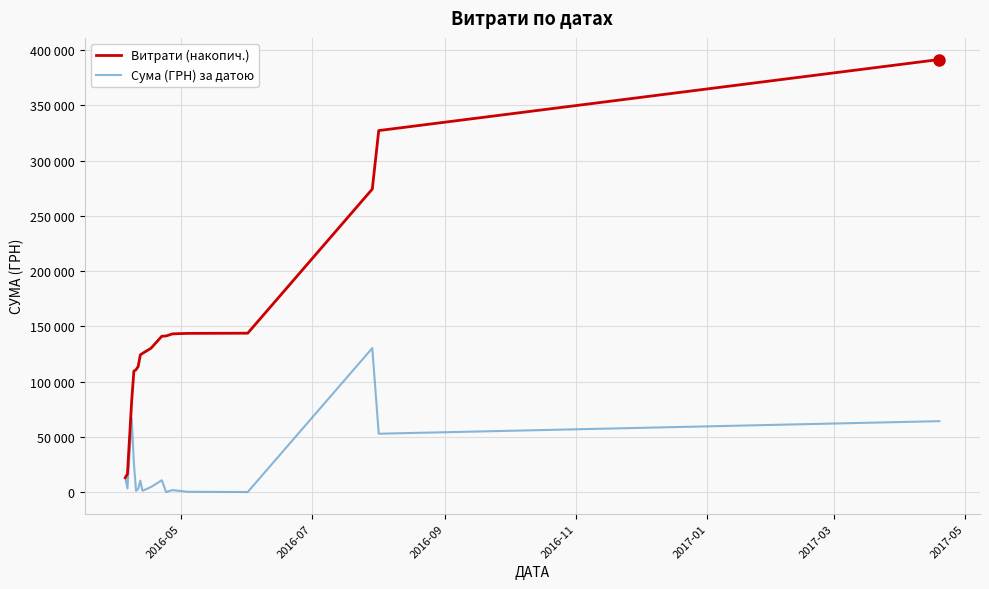

True or false: Витрати (накопич.) and Сума (ГРН) за датою cross at least once.

False